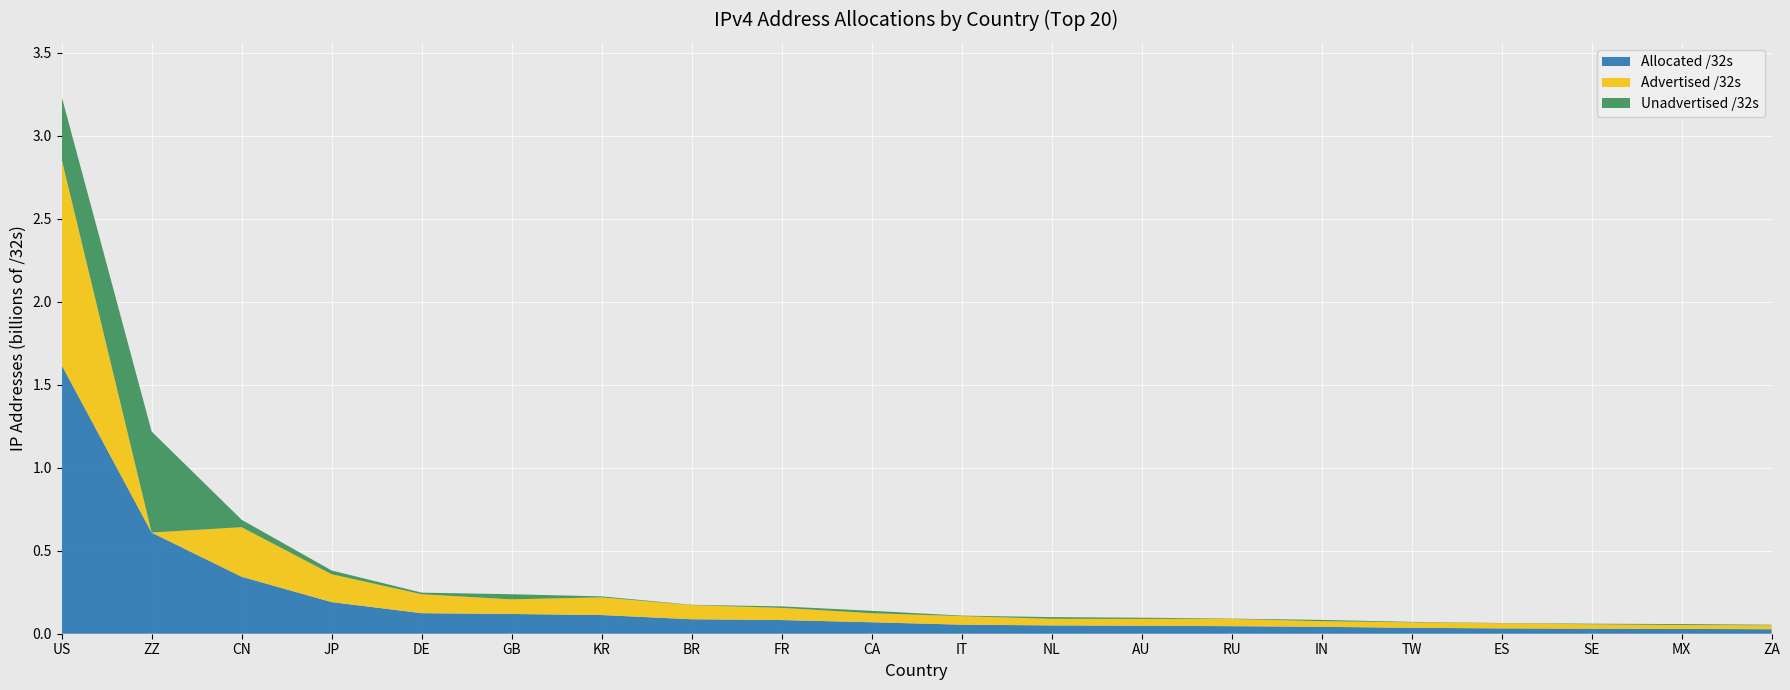

Reading left to right, transcribe all the data shown in this chart.

Allocated /32s: US=1618023008	ZZ=608973432	CN=343235072	JP=190477568	DE=123760512	GB=118917256	KR=112499456	BR=87133696	FR=82358384	CA=69033728	IT=54553920	NL=50073632	AU=48233728	RU=45483520	IN=41666304	TW=35696128	ES=32174144	SE=30215912	MX=29032704	ZA=27073792
Advertised /32s: US=1240386560	ZZ=517888	CN=298499328	JP=167746304	DE=114142464	GB=88200960	KR=106502272	BR=85400576	FR=73411584	CA=54545920	IT=51444736	NL=39666432	AU=41135616	RU=43503872	IN=33856512	TW=33106688	ES=31028736	SE=26731264	MX=23327488	ZA=24188416
Unadvertised /32s: US=377636448	ZZ=608455544	CN=44735744	JP=22731264	DE=9618048	GB=30716296	KR=5997184	BR=1733120	FR=8946800	CA=14487808	IT=3109184	NL=10407200	AU=7098112	RU=1979648	IN=7809792	TW=2589440	ES=1145408	SE=3484648	MX=5705216	ZA=2885376